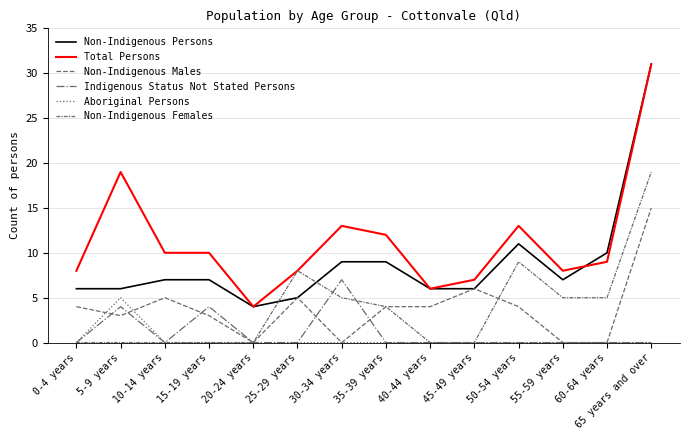

What position from the right is 0-4 years?

14